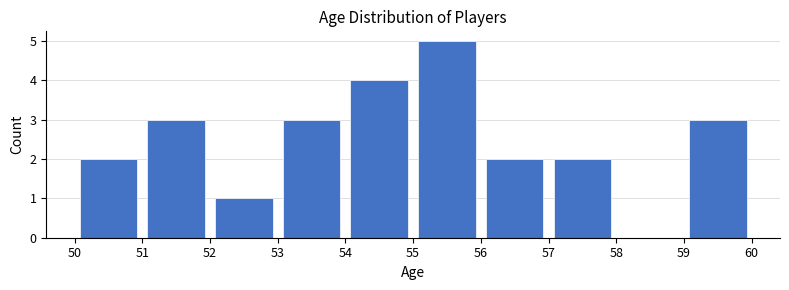

Reading left to right, transcribe this chart: for each bar, give the range it covers on the x-axis and its height. The values are not printed on the chart, so give them approximately, as read against the axis.

50 to 51: 2
51 to 52: 3
52 to 53: 1
53 to 54: 3
54 to 55: 4
55 to 56: 5
56 to 57: 2
57 to 58: 2
58 to 59: 0
59 to 60: 3